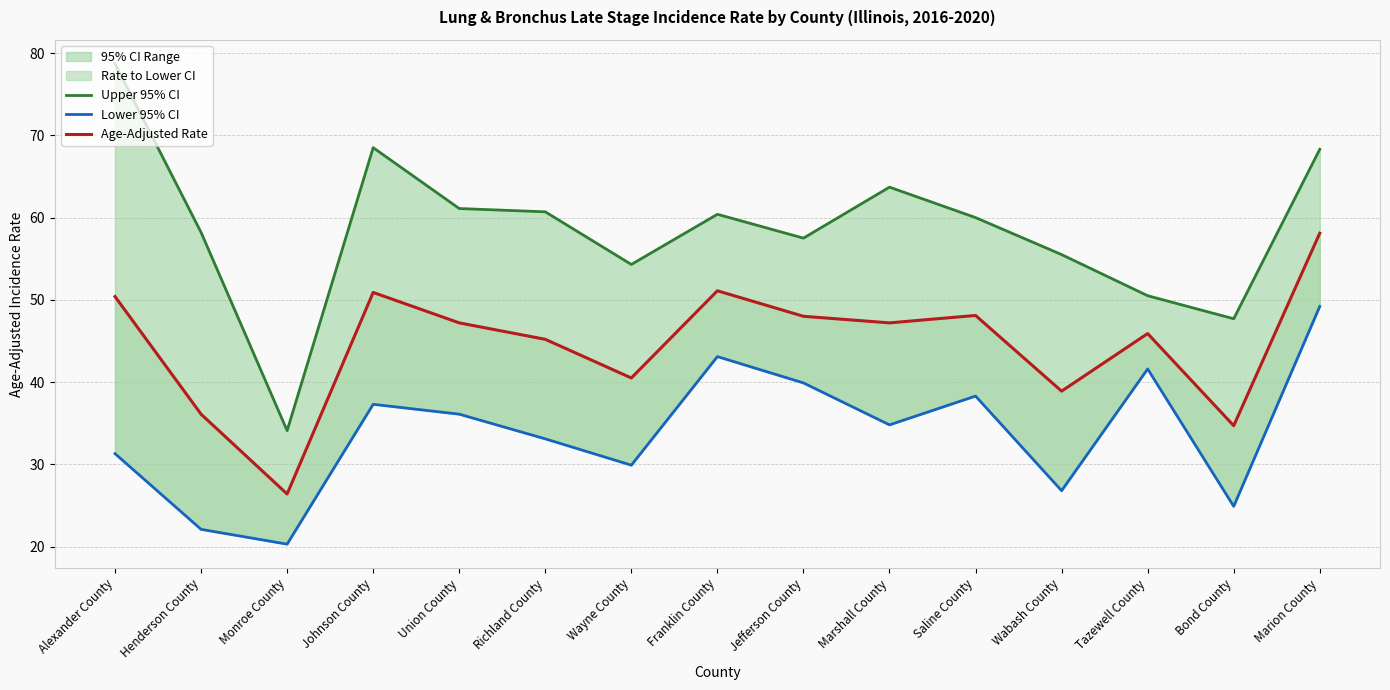

Rank the categories by Lower 95% CI value from lowest to highest.

Monroe County, Henderson County, Bond County, Wabash County, Wayne County, Alexander County, Richland County, Marshall County, Union County, Johnson County, Saline County, Jefferson County, Tazewell County, Franklin County, Marion County